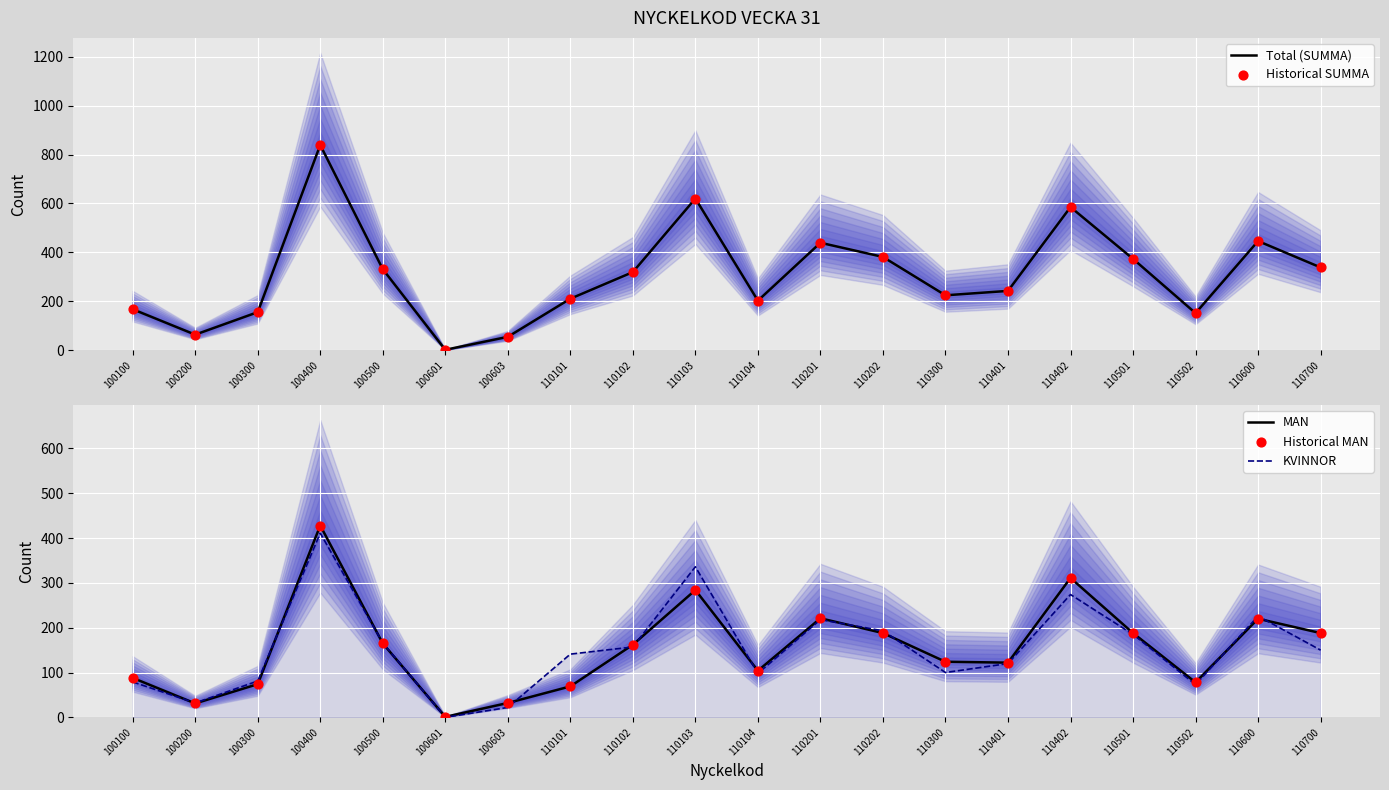

Which series has the largest total across all categories?

Total (SUMMA)